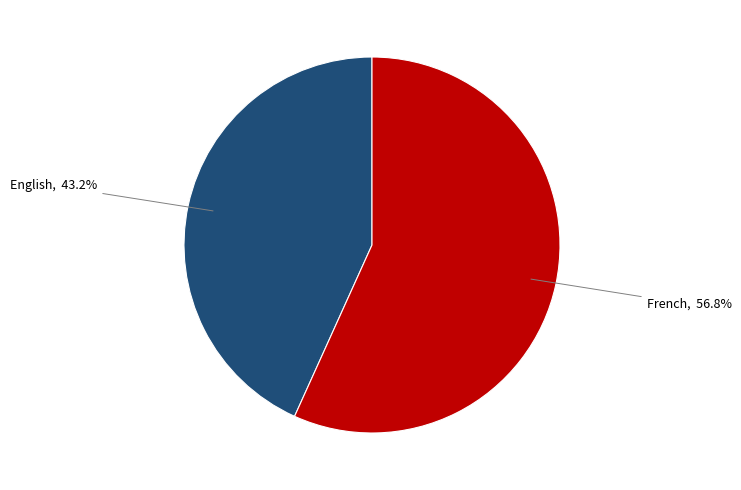

Is there a majority slice in this chart?

Yes